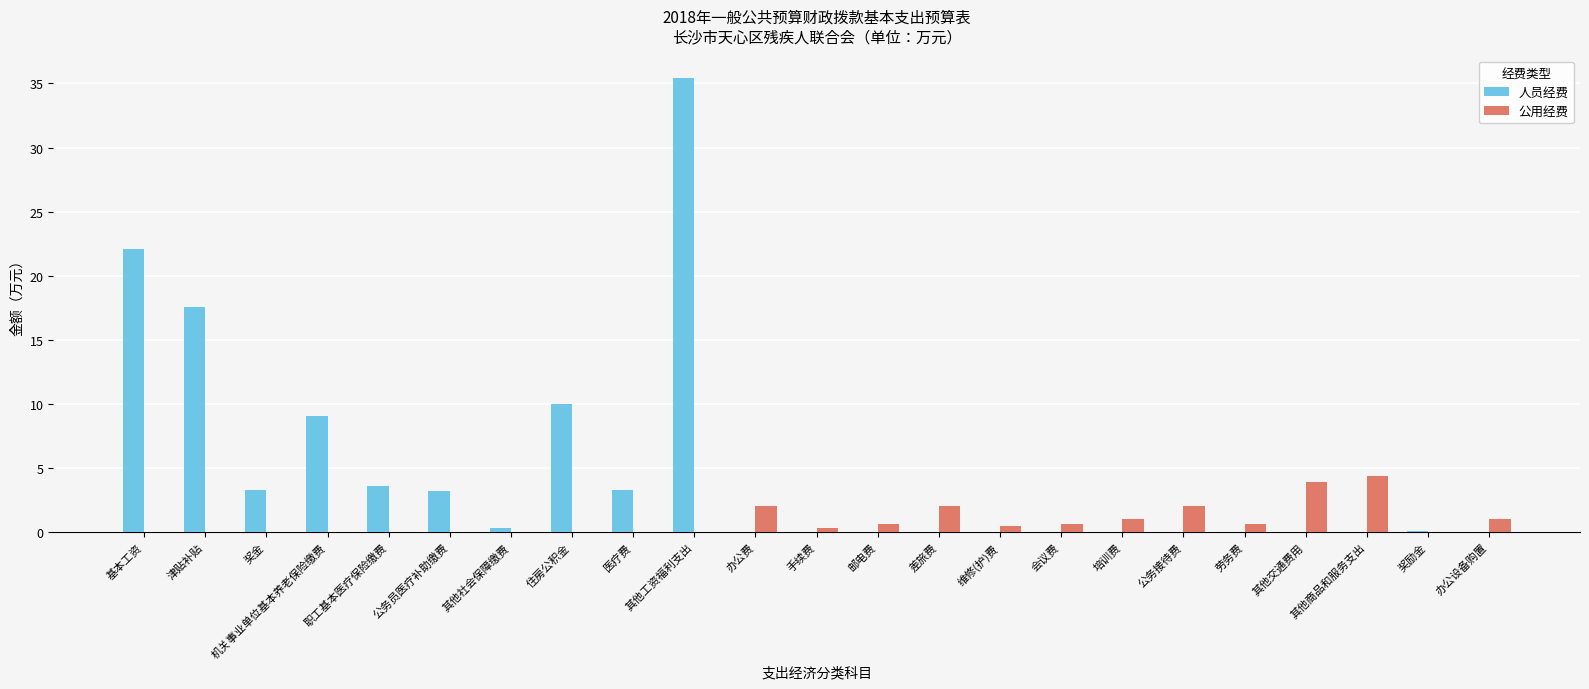

What is the sum of all 人员经费 values?

107.9